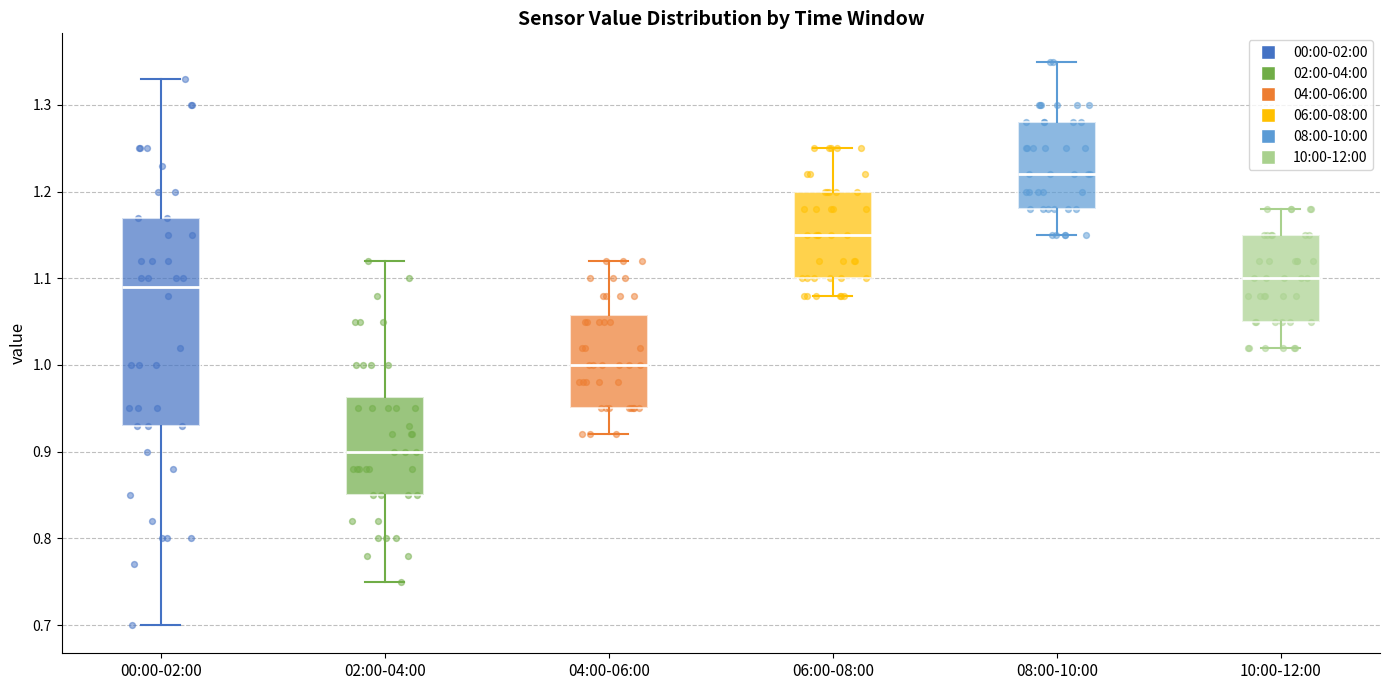

Which box has the highest median line?

08:00-10:00